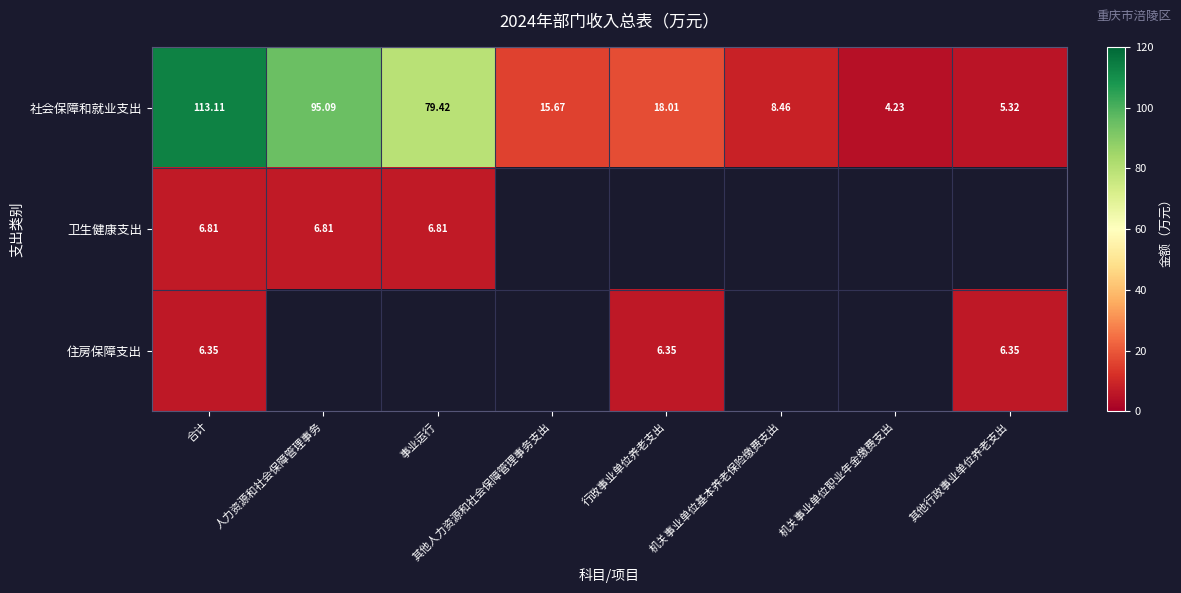

Where does the 社会保障和就业支出 series first go above 18?

合计